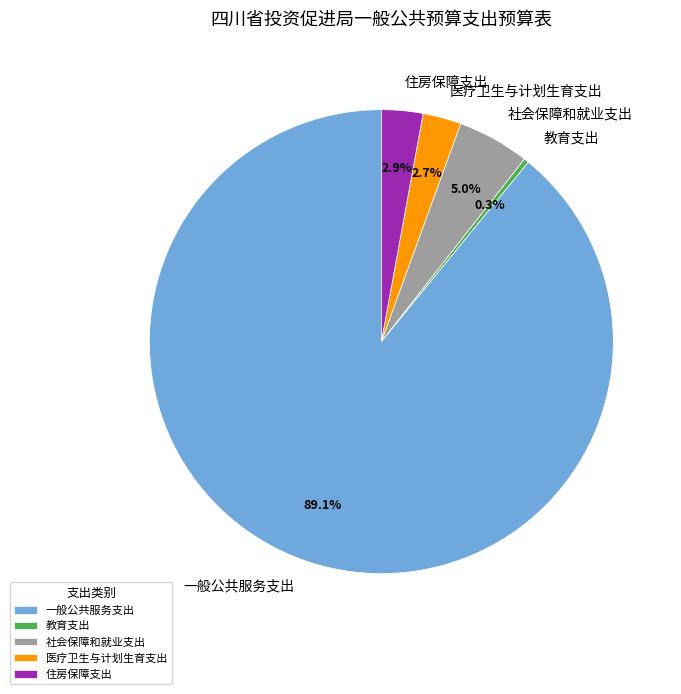

Is 教育支出 the majority of the pie?

No